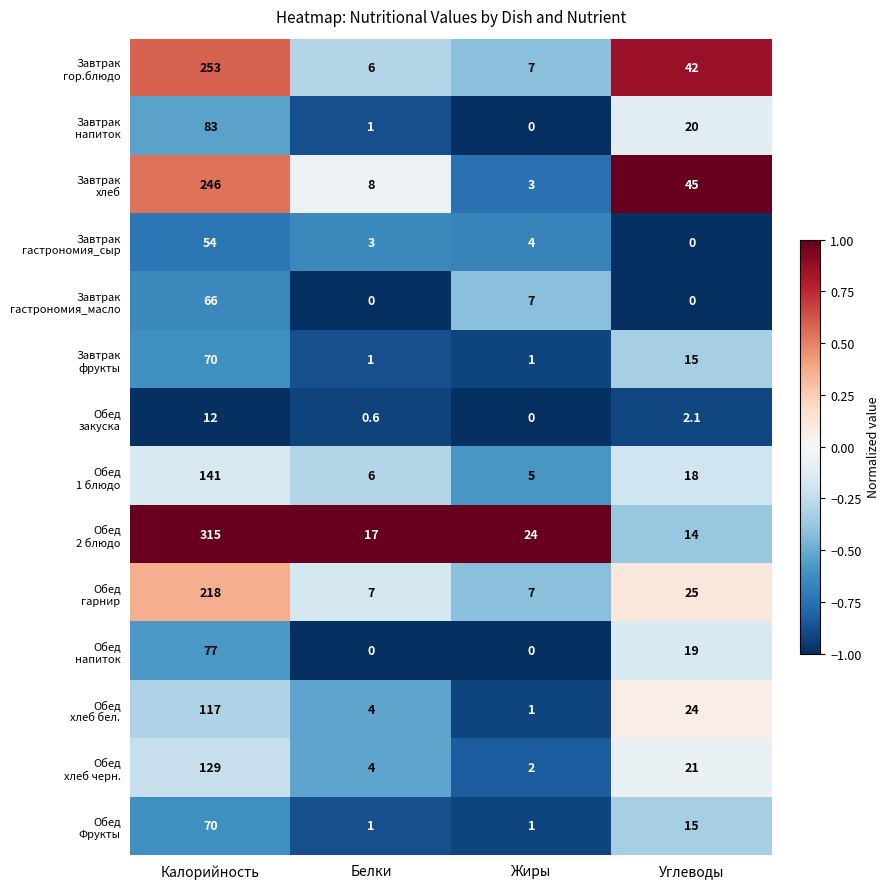

At which category does the chart reach its peak across all series?

Калорийность